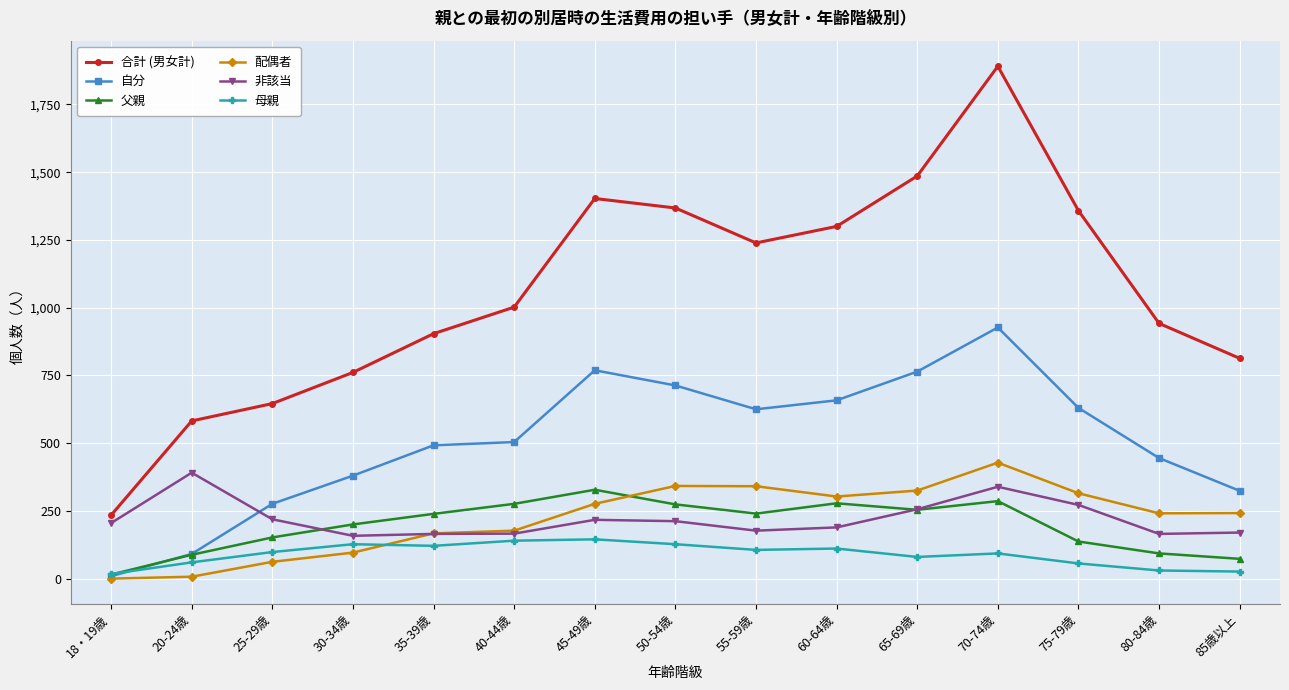

Is this an area chart (filled region under the line)?

No